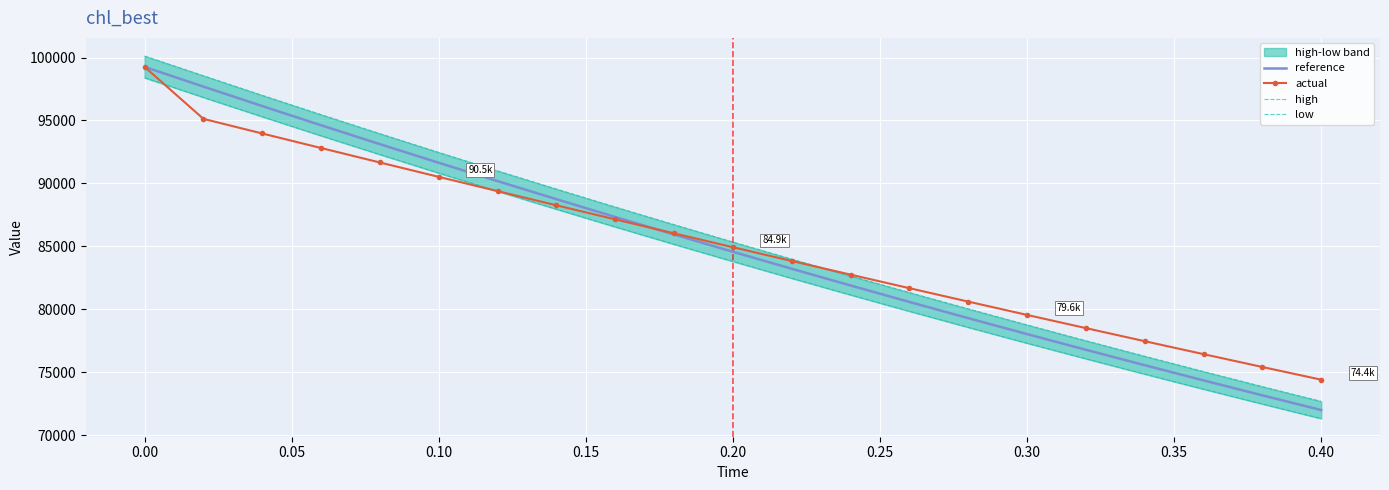

Is the value of actual at 0.10 greater than the value of reference at 0.00?

No